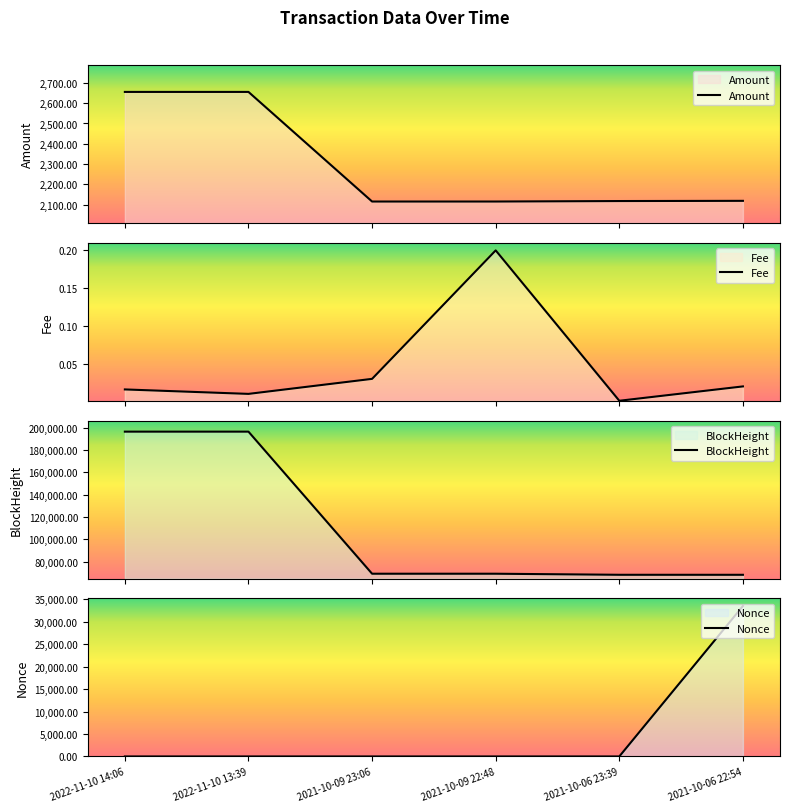

Where does the Nonce series first go above 2?

2021-10-06 22:54